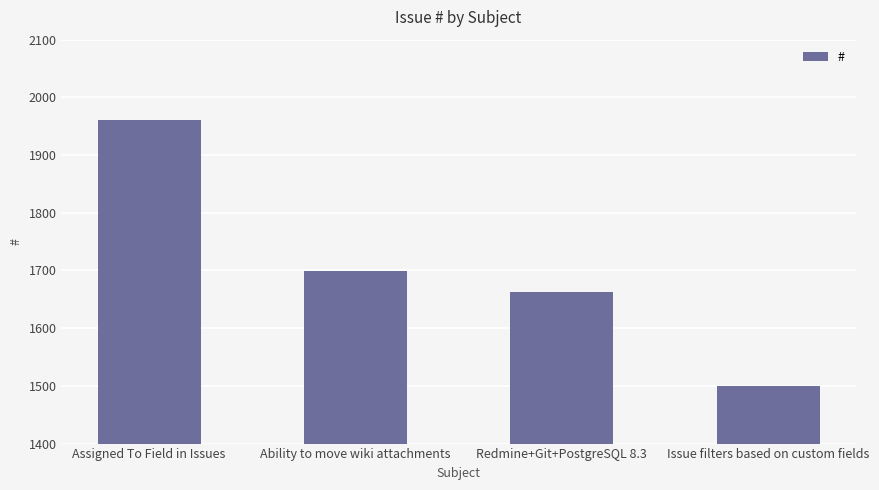

What is the greatest value displayed?

1960